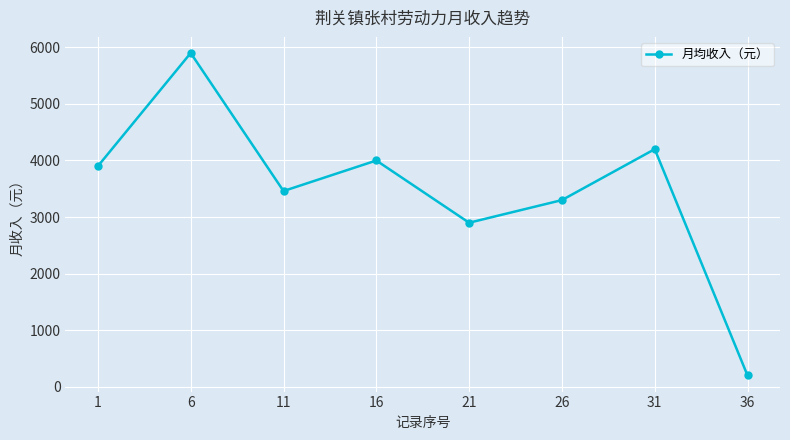

List the labels in order of value, smallest first.

36, 21, 26, 11, 1, 16, 31, 6